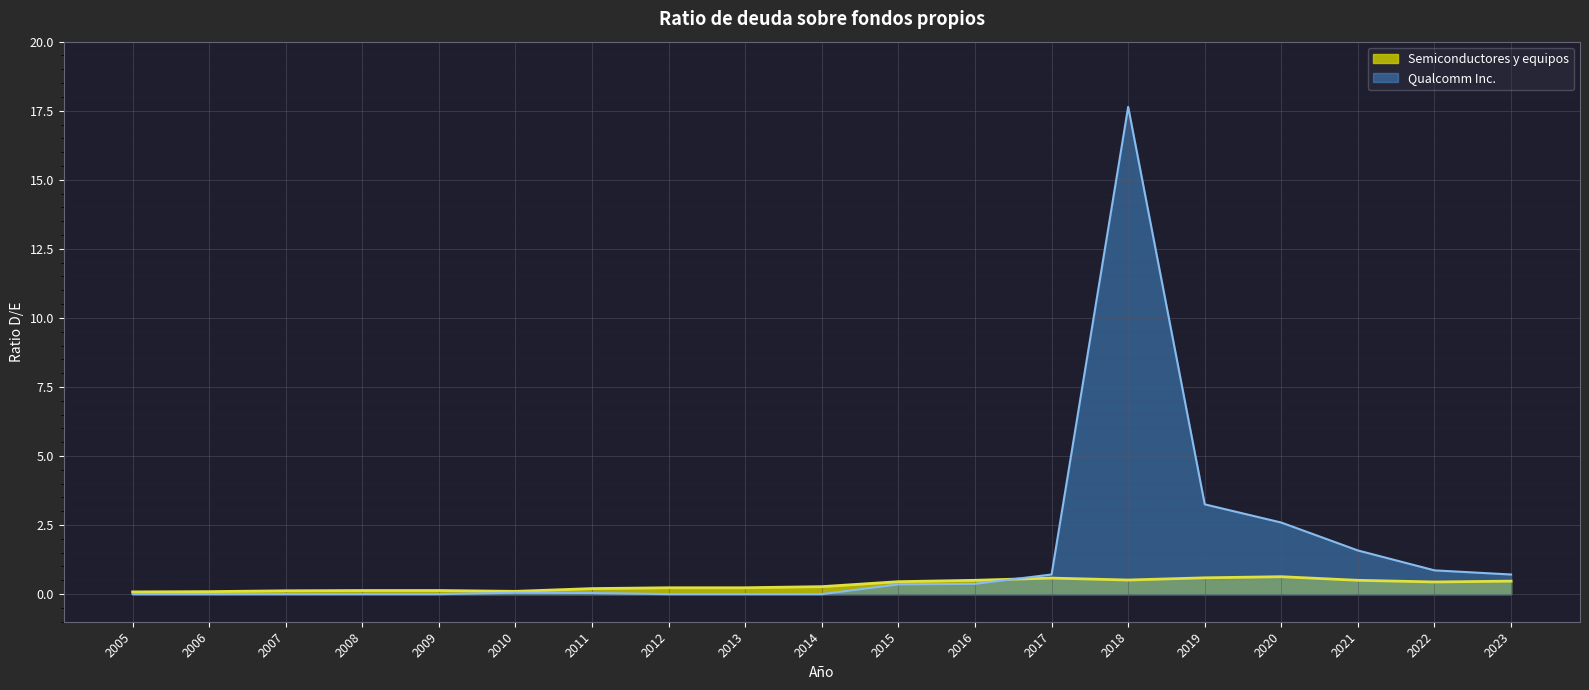

List the series in order of their peak value, highest first.

Qualcomm Inc., Semiconductores y equipos